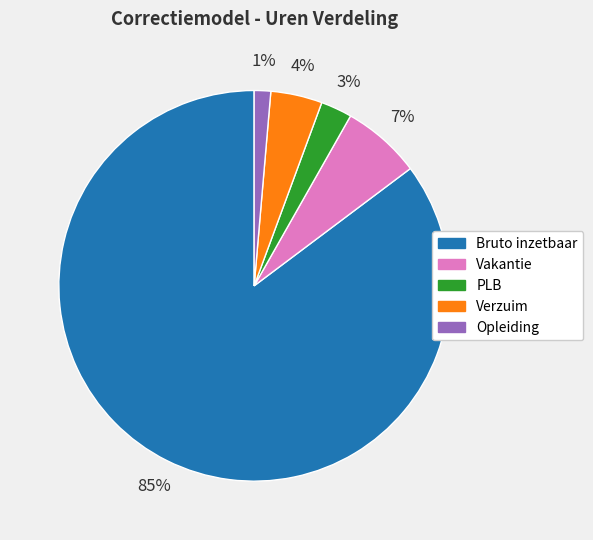

Combined, do PLB and Vakantie account for over 50%?

No